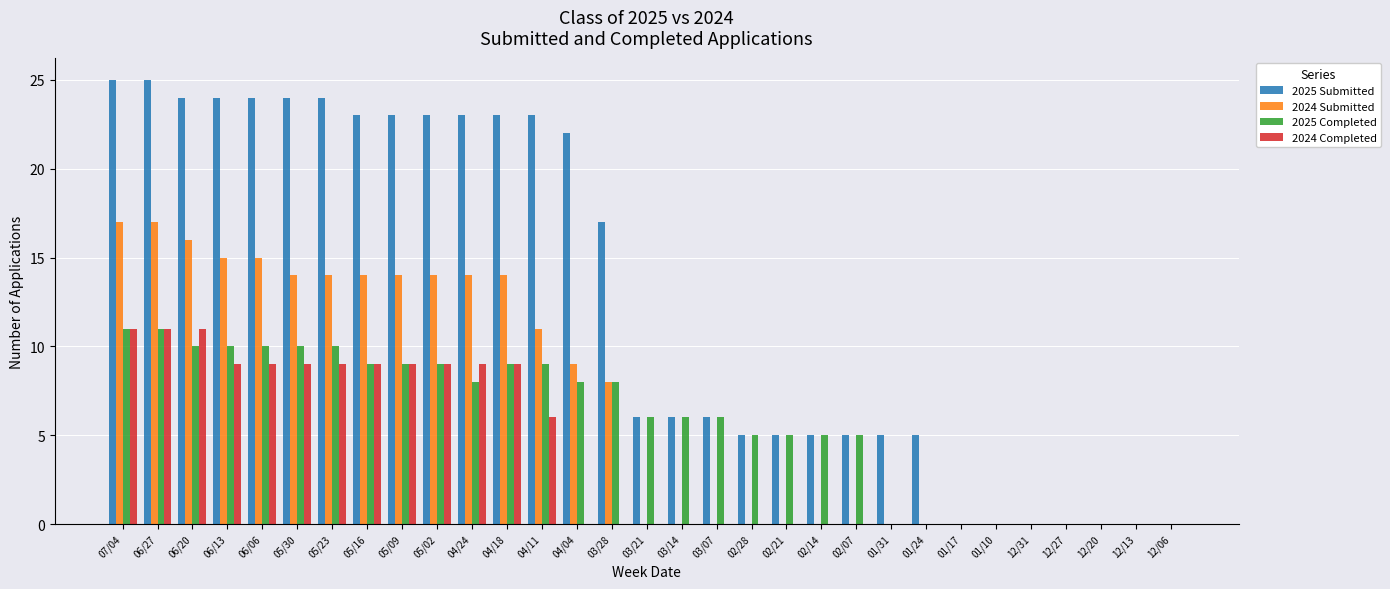

Count the number of categories in the chart.

31